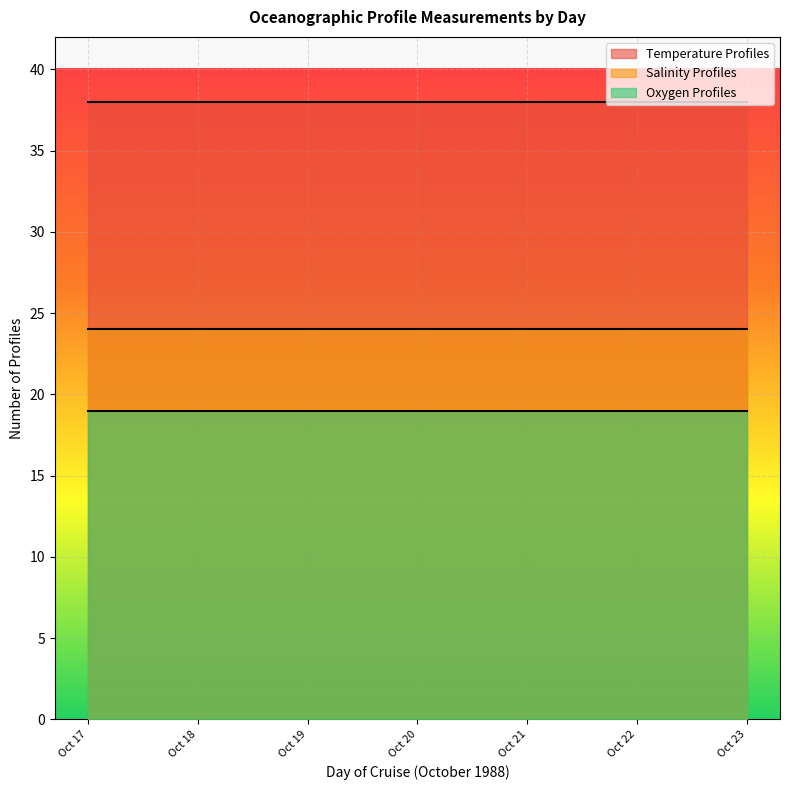

Between 18 and 20, which series saw the biggest shift?

Temperature Profiles